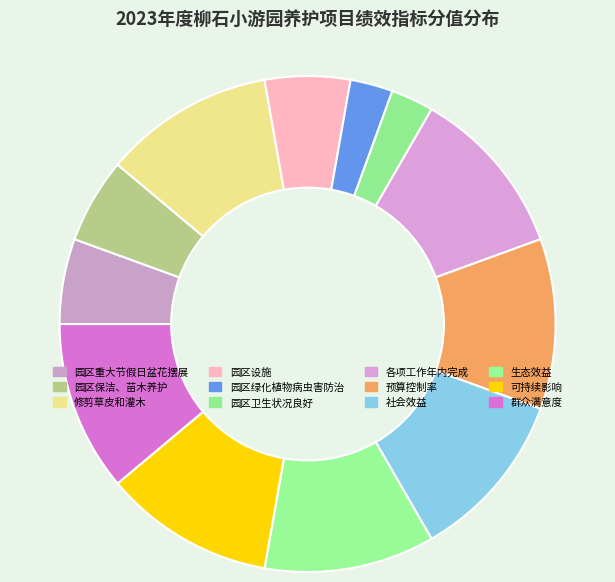

Count the number of slices in the pie.

12